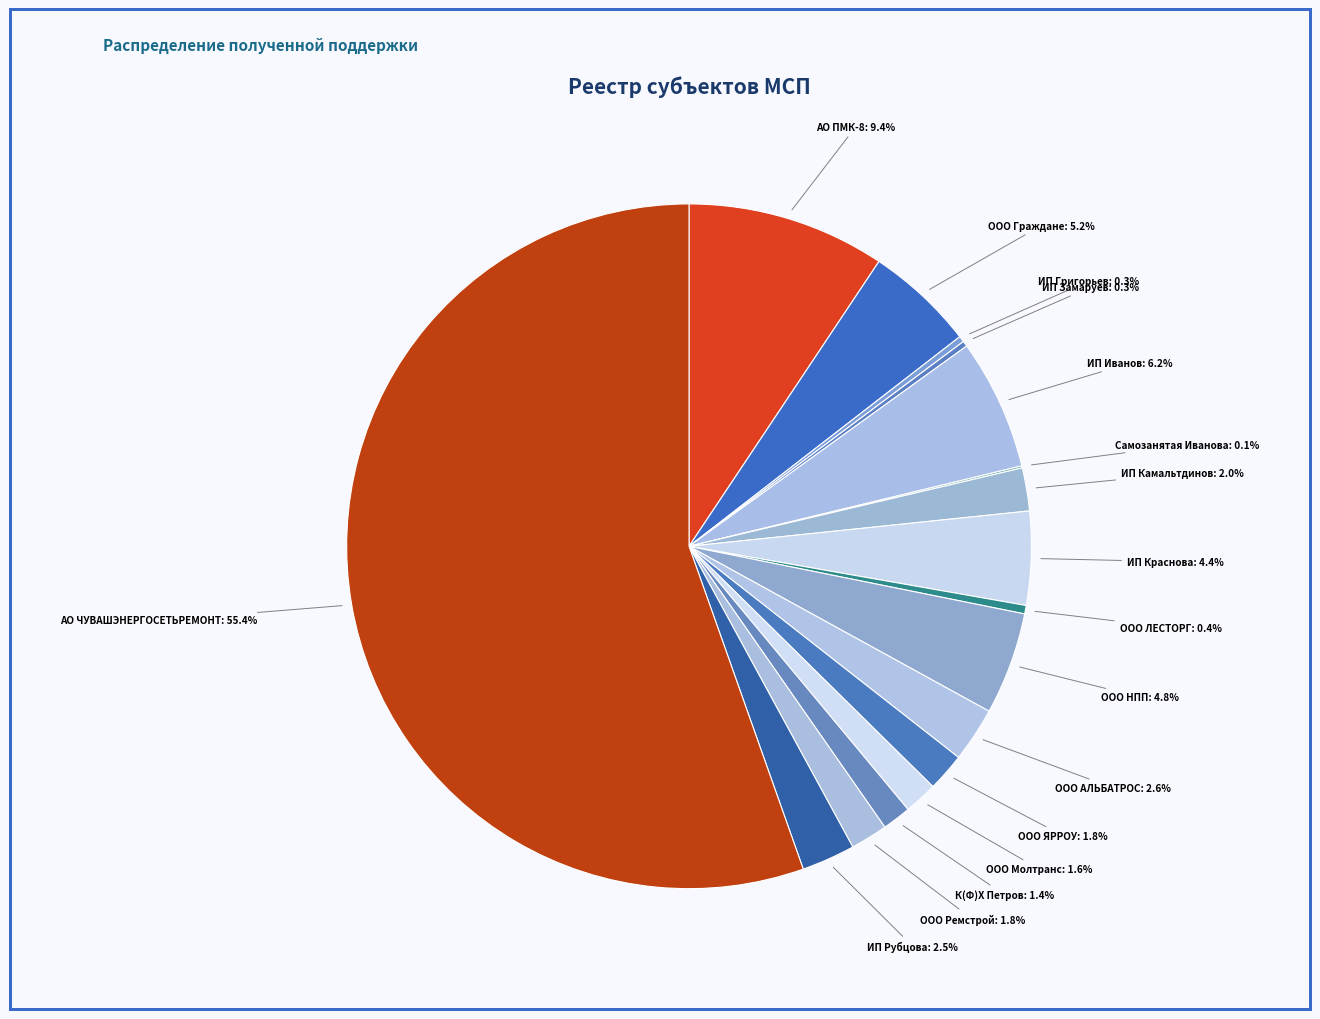

To the nearest percent, what is the average slice percentage?

6%